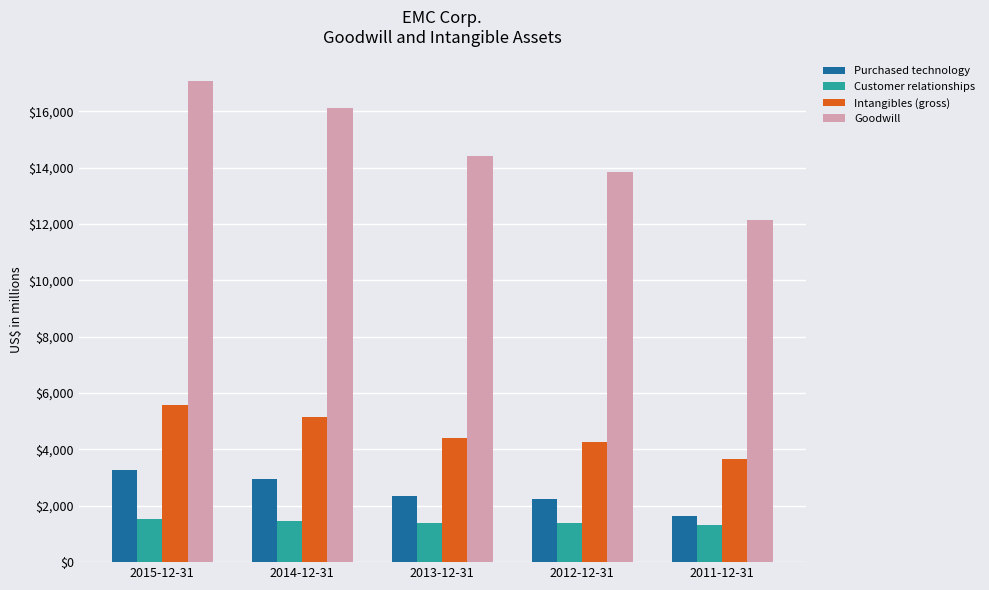

Where does the Intangibles (gross) series first go above 4412?

2015-12-31